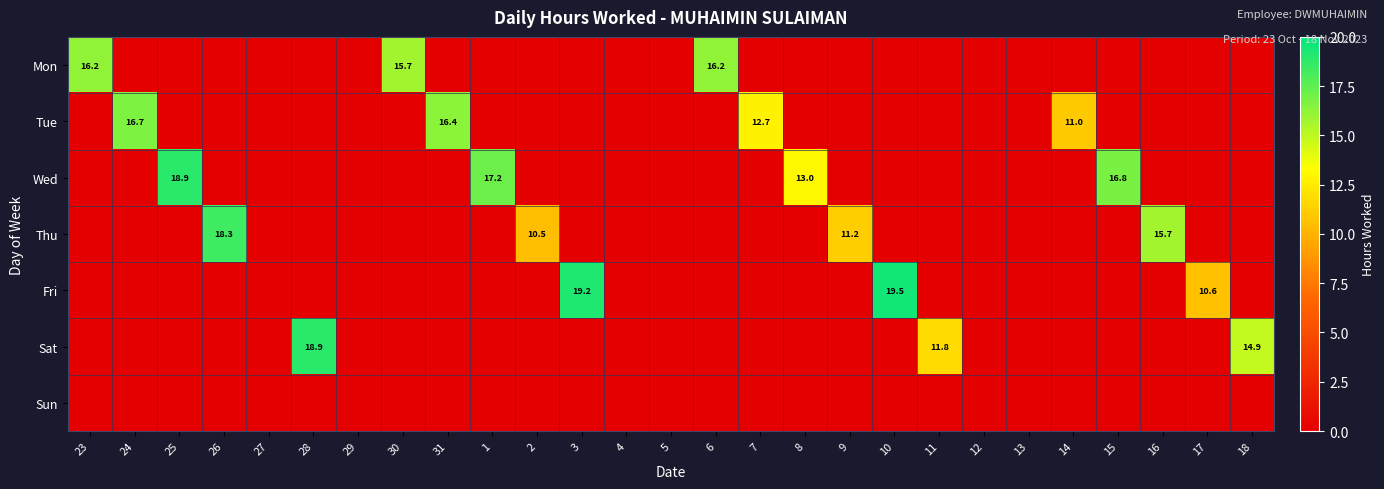

Which series has the largest range (max minus min)?

Fri